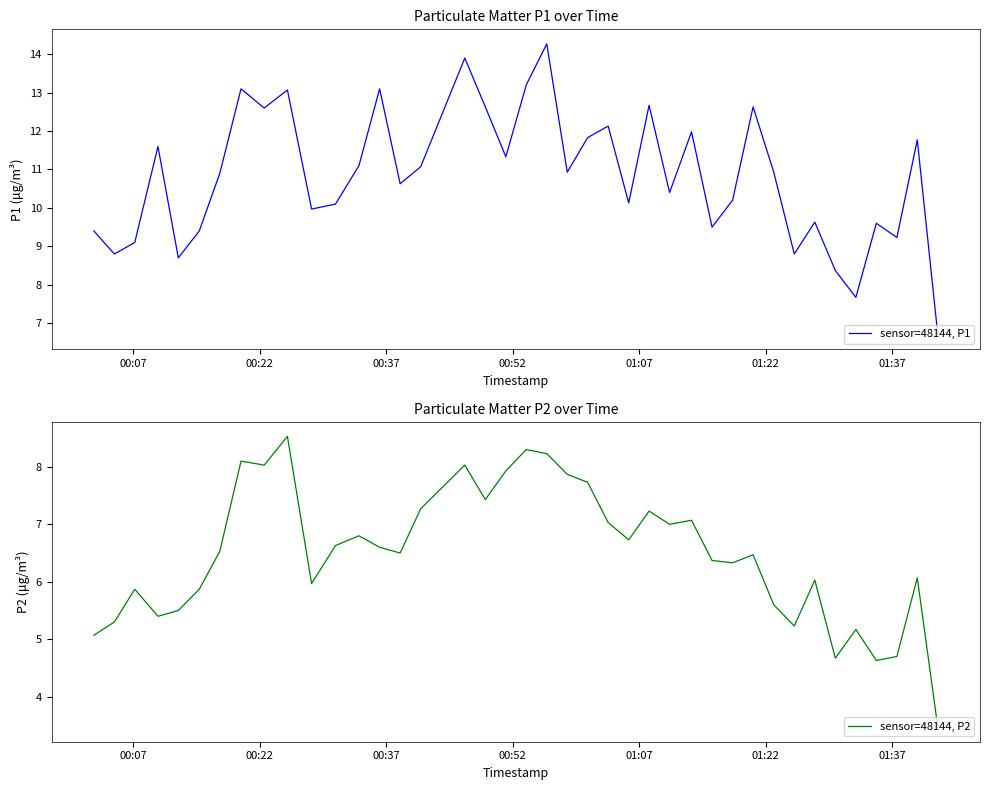

True or false: sensor=48144, P1 and sensor=48144, P2 intersect in this chart.

False